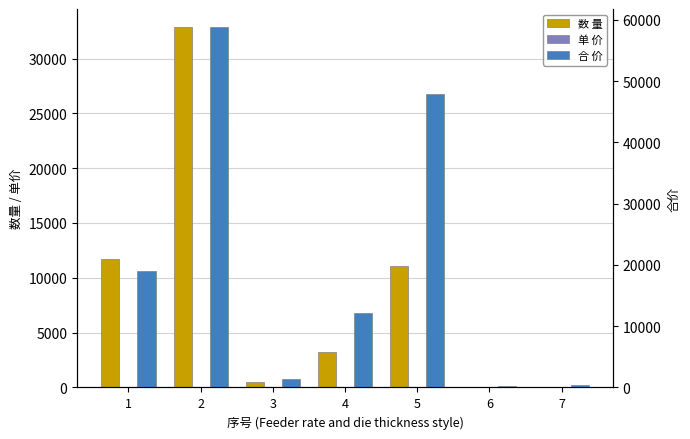

The 单 价 series shows 2.8 at 3. True or false?

True